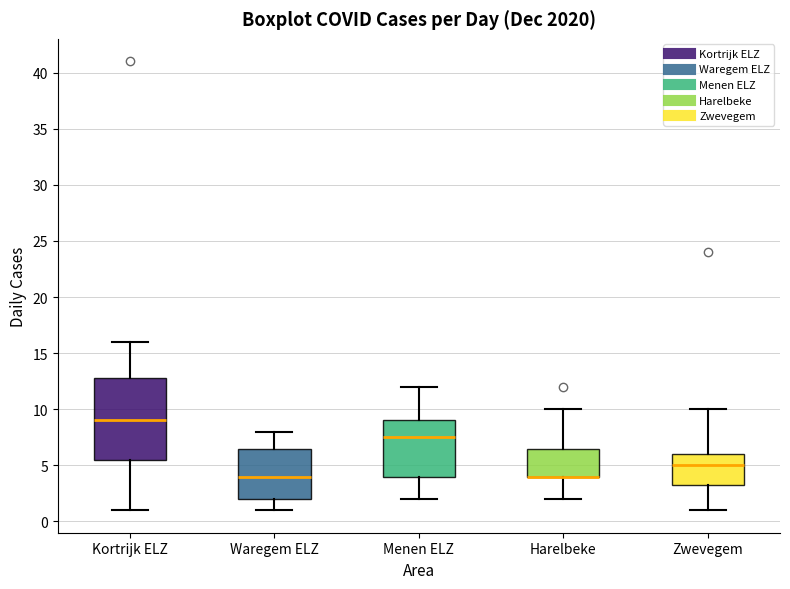

Where is the upper edge of the box for Harelbeke on the y-axis? The values are not printed on the chart, so give them approximately, as read against the axis.

6.5